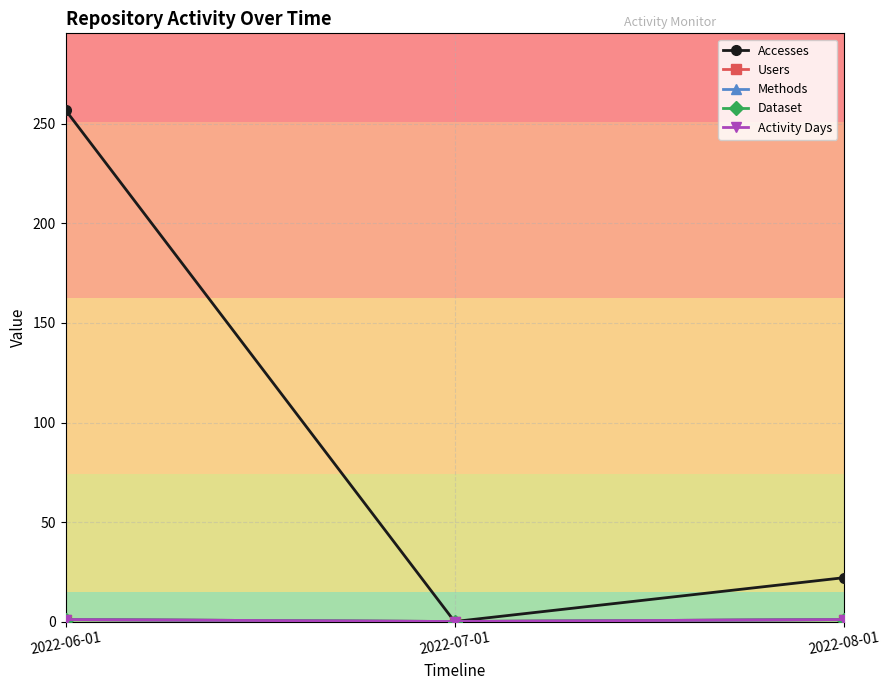

Does the chart have visible grid lines?

Yes